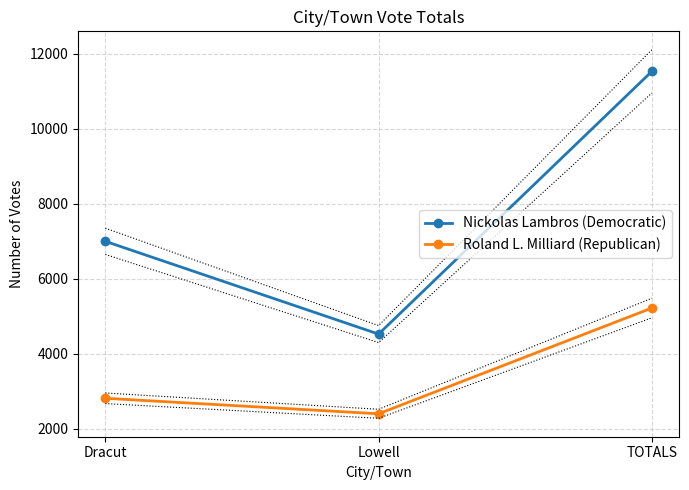

Is the value of Nickolas Lambros (Democratic) at Lowell greater than the value of Roland L. Milliard (Republican) at Lowell?

Yes